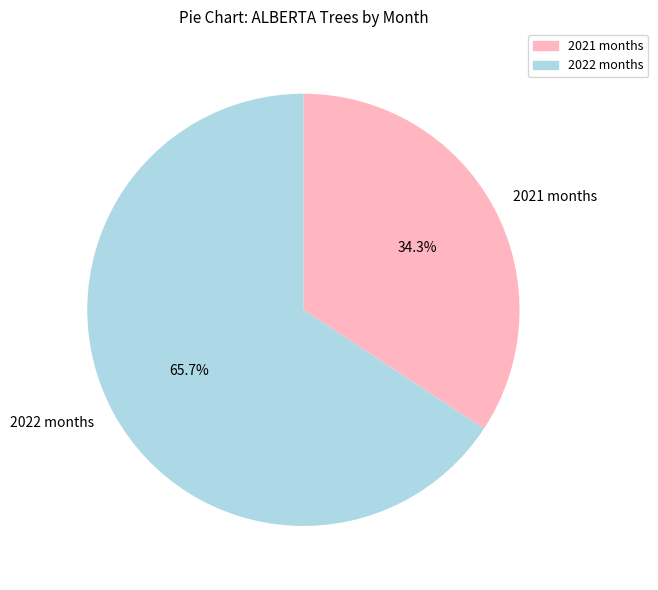

What is the smallest slice in the pie chart?

2021 months